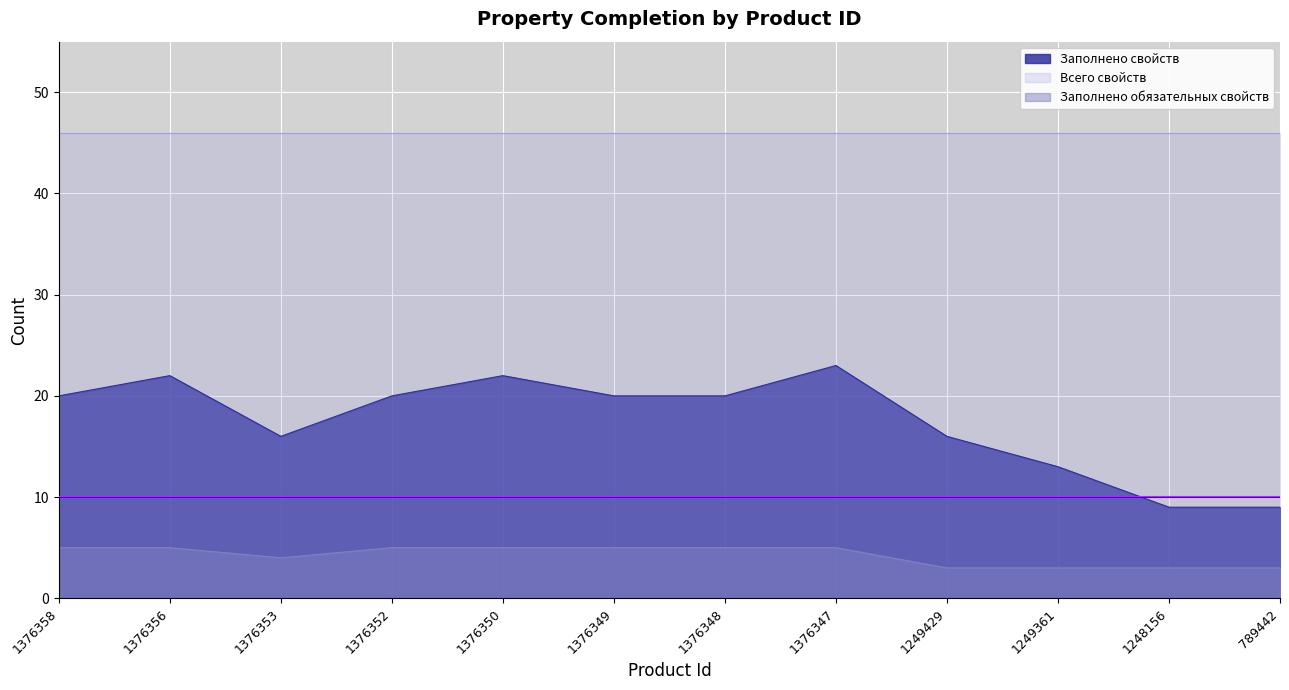

What is the total value across all series at 1376352?

71